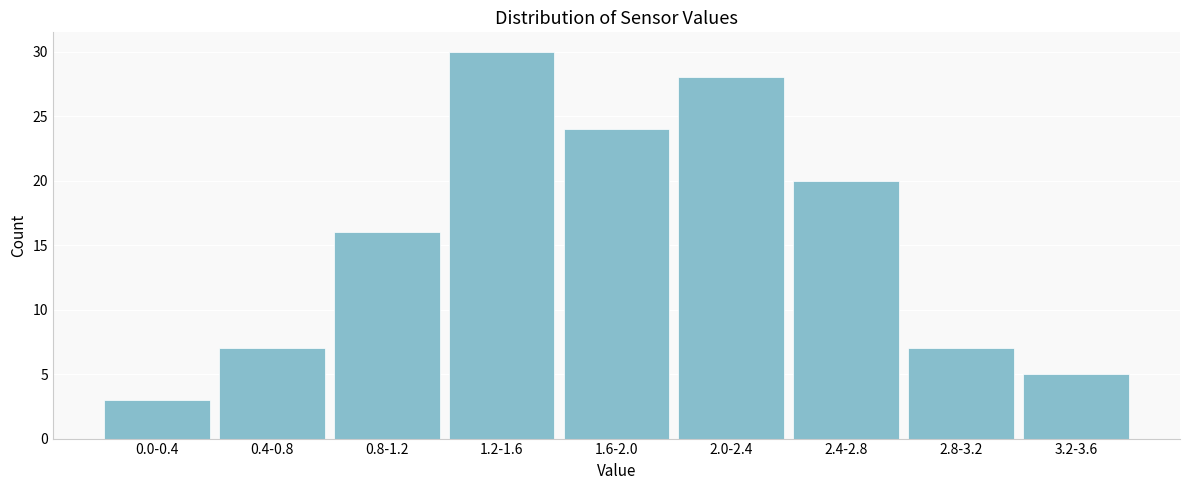

Reading left to right, extract all data points from this chart.

0.0-0.4=3	0.4-0.8=7	0.8-1.2=16	1.2-1.6=30	1.6-2.0=24	2.0-2.4=28	2.4-2.8=20	2.8-3.2=7	3.2-3.6=5